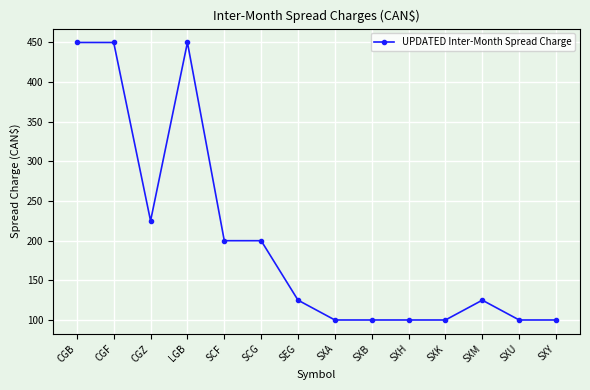

What is the change in value from SCG to SXK?

-100